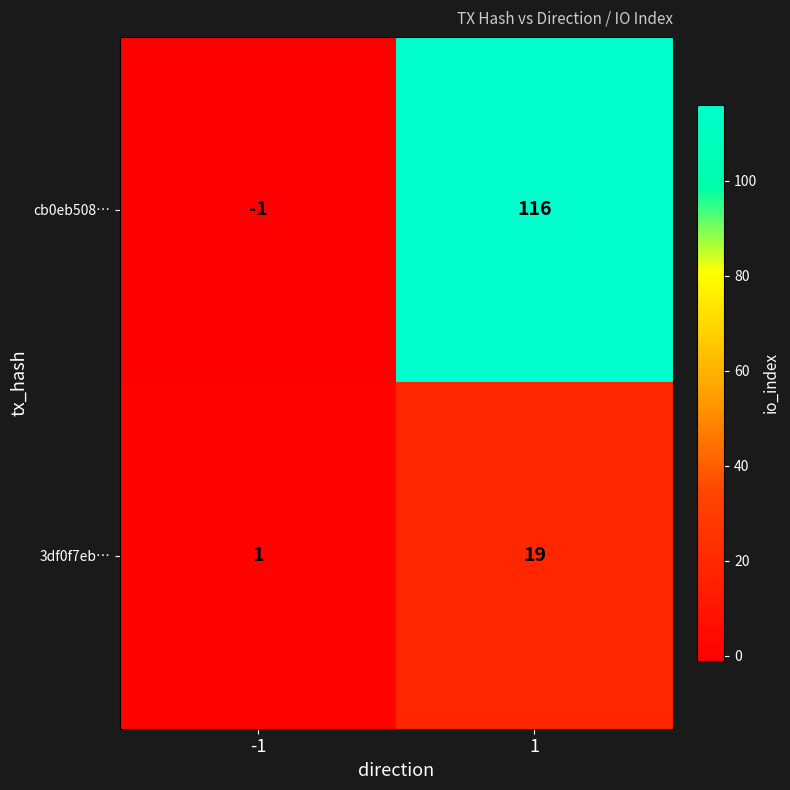

At how many categories does at least one series exceed 19?

1